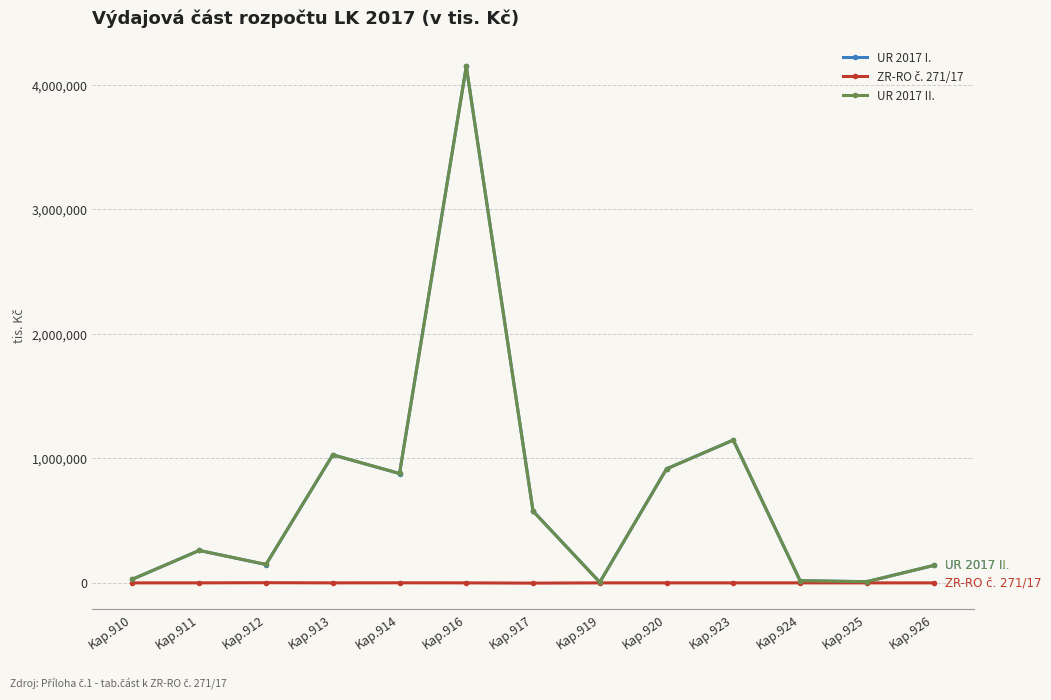

In UR 2017 I., how many points are higher than both neighbors (excluding endpoints)?

4